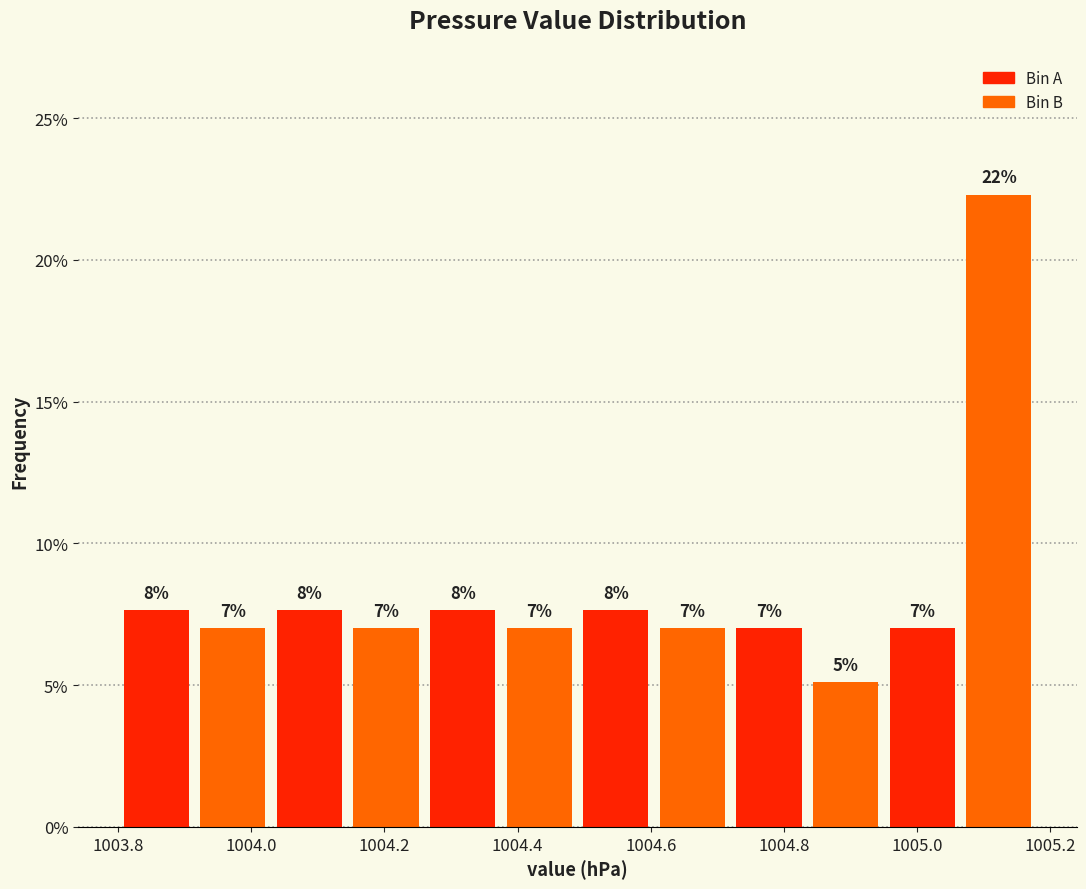

Which range on the x-axis has the tallest bar?

1005.065 to 1005.180